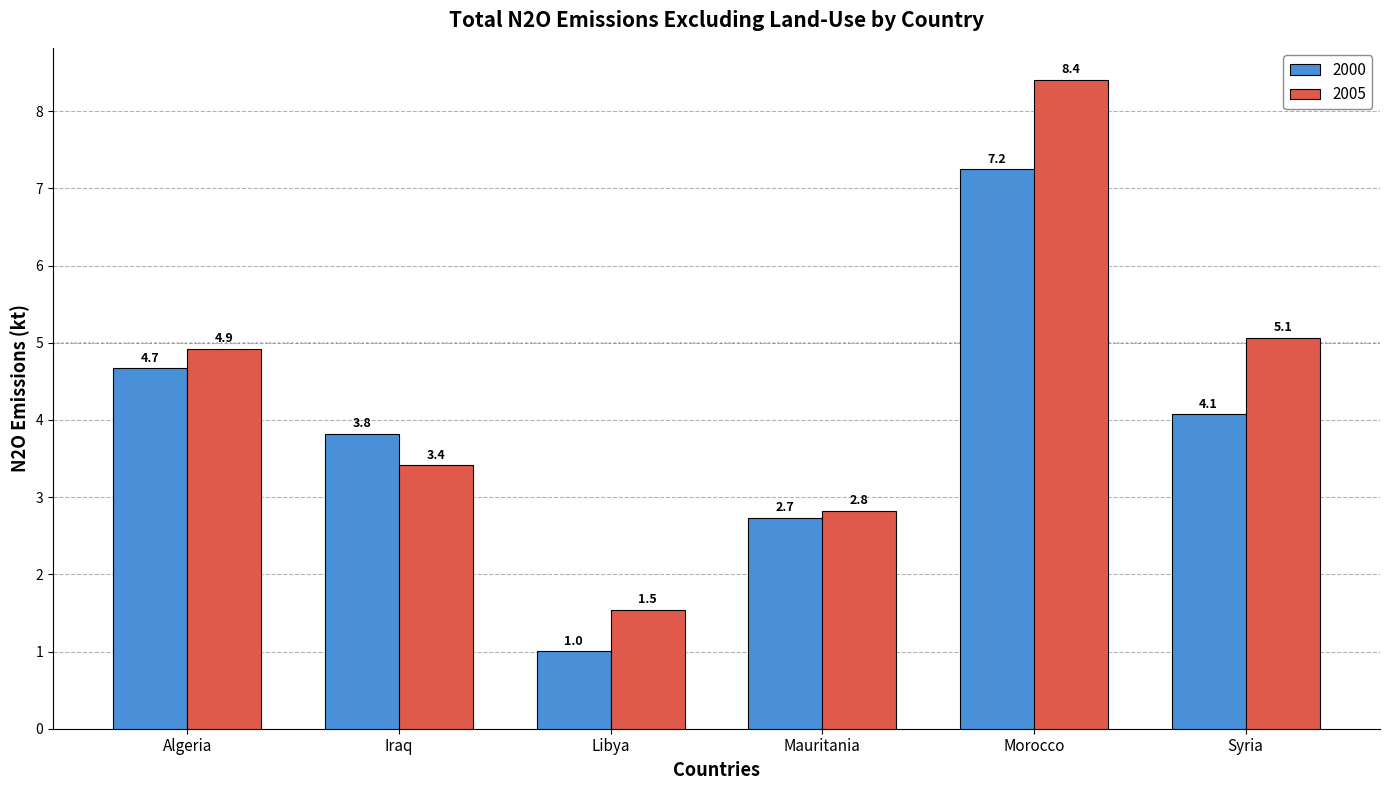

Reading left to right, what are all the values shown in this chart?

2000: 4.7	3.8	1.0	2.7	7.2	4.1
2005: 4.9	3.4	1.5	2.8	8.4	5.1